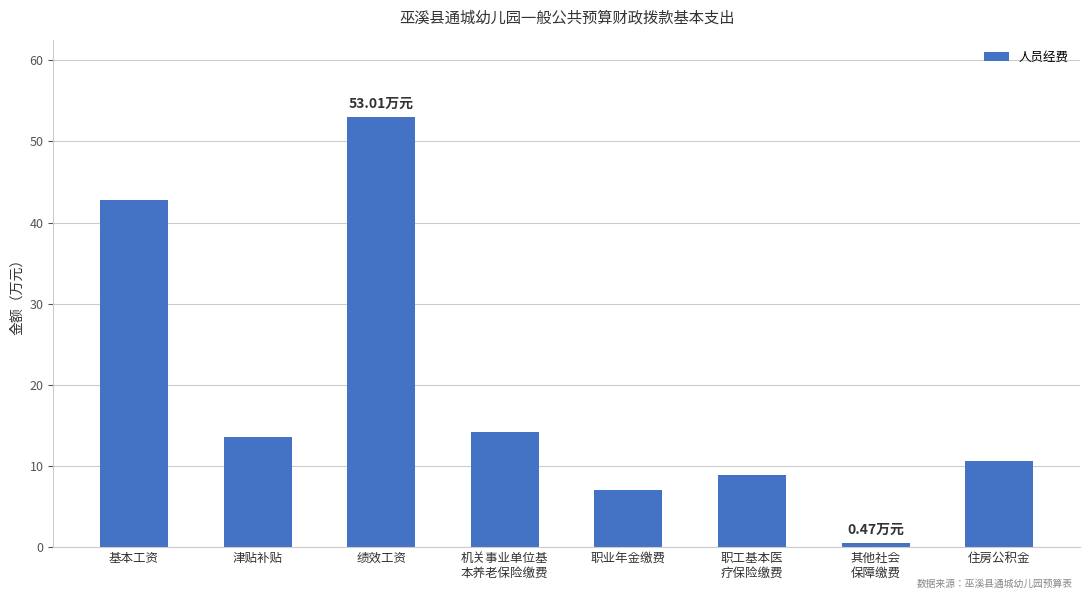

What is the maximum value shown in the chart?

53.0